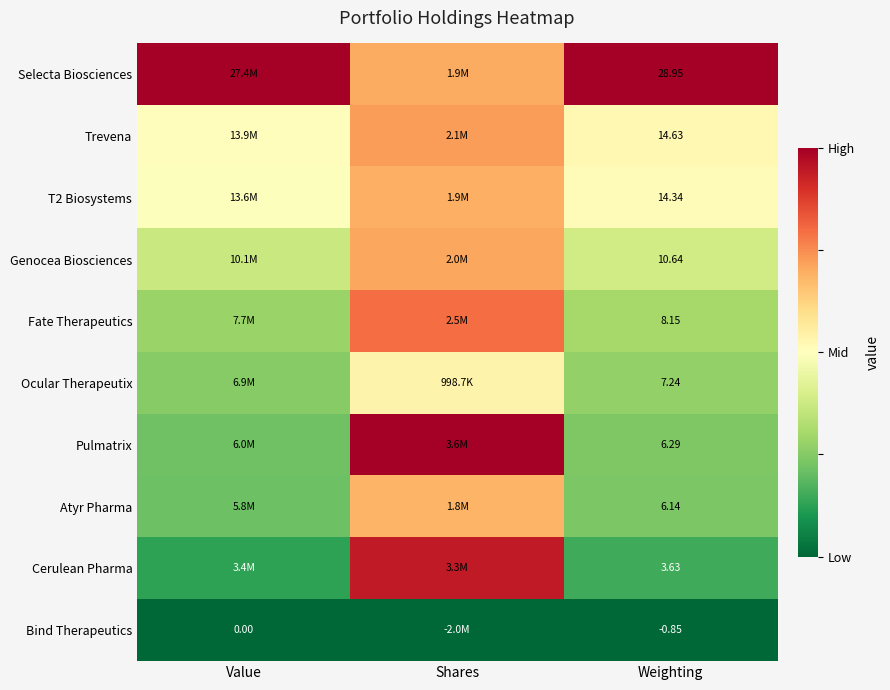

Is the value of Fate Therapeutics at Value greater than the value of Cerulean Pharma at Weighting?

Yes